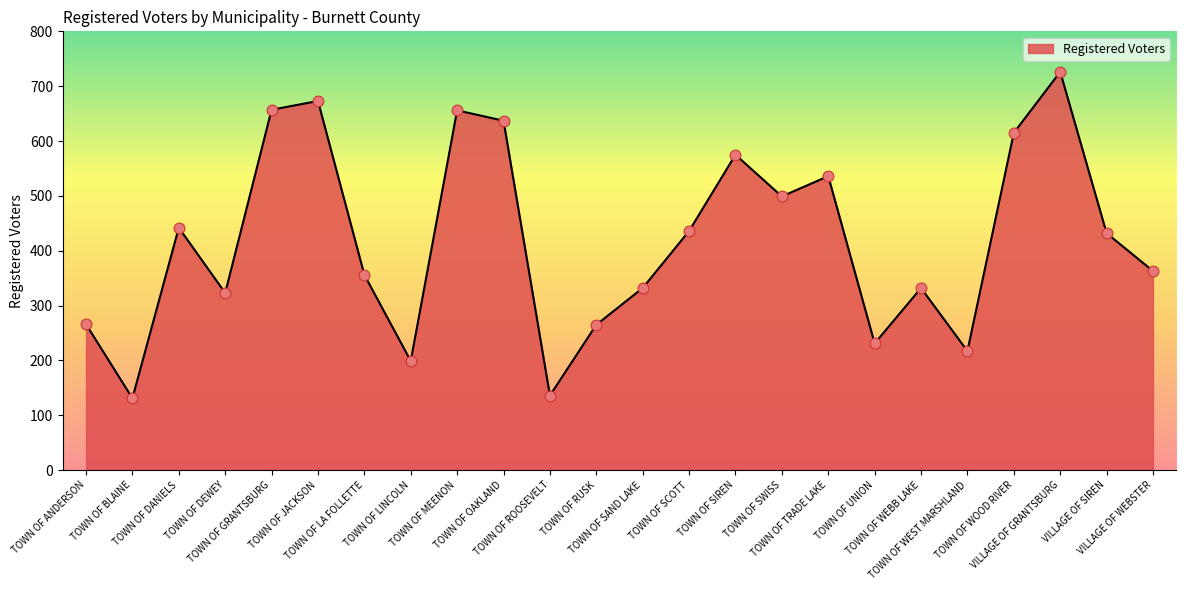

Approximately how many times larger is the value at VILLAGE OF GRANTSBURG compared to TOWN OF MEENON?

1.1